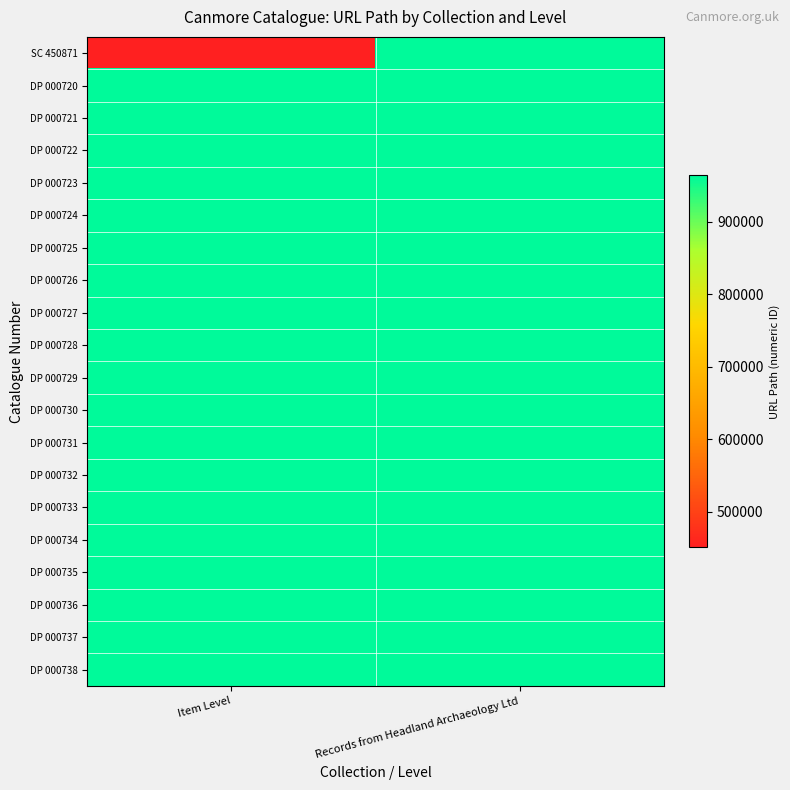

At Records from Headland Archaeology Ltd, list the series in order from largest to smallest.

DP 000738, DP 000737, DP 000736, DP 000735, DP 000734, DP 000733, DP 000732, DP 000731, DP 000730, DP 000729, DP 000728, DP 000727, DP 000726, DP 000725, DP 000724, DP 000723, DP 000722, DP 000721, DP 000720, SC 450871